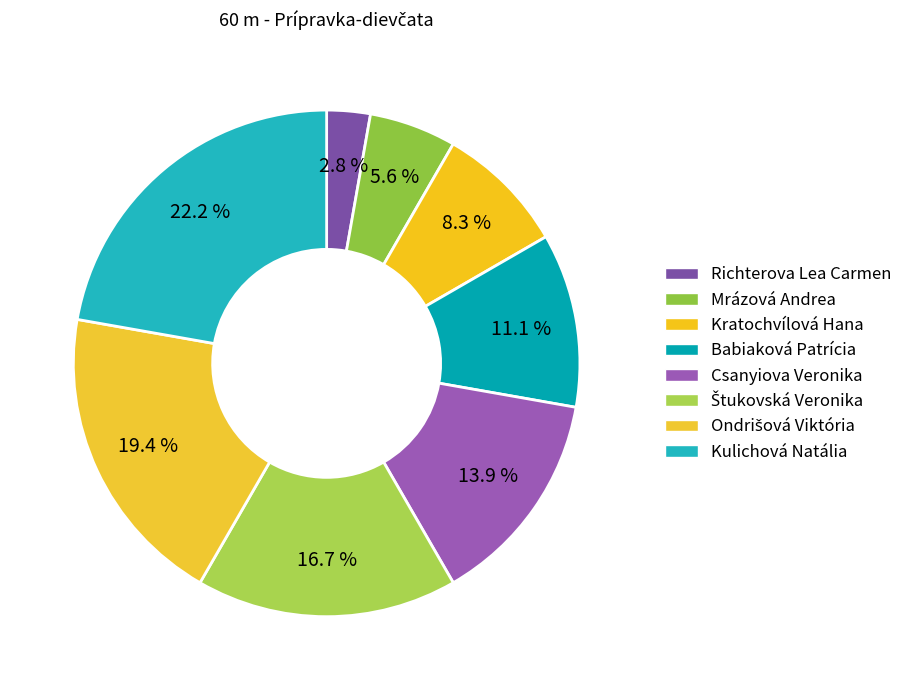

Count the number of slices in the pie.

8